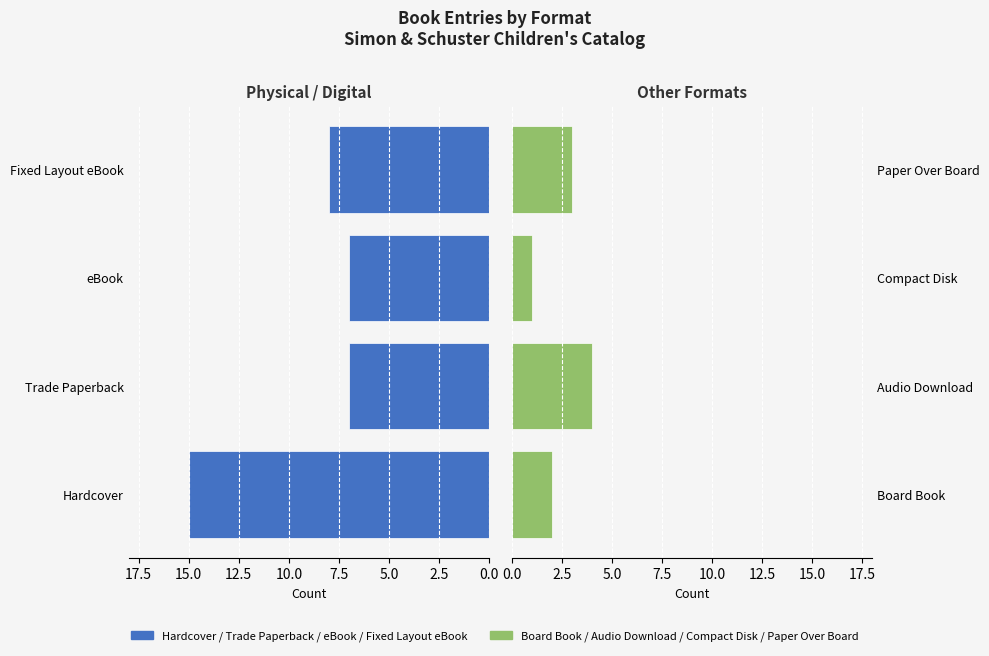

What is the value of the Board Book / Audio Download / Compact Disk / Paper Over Board bar at the 2nd from the left?

4